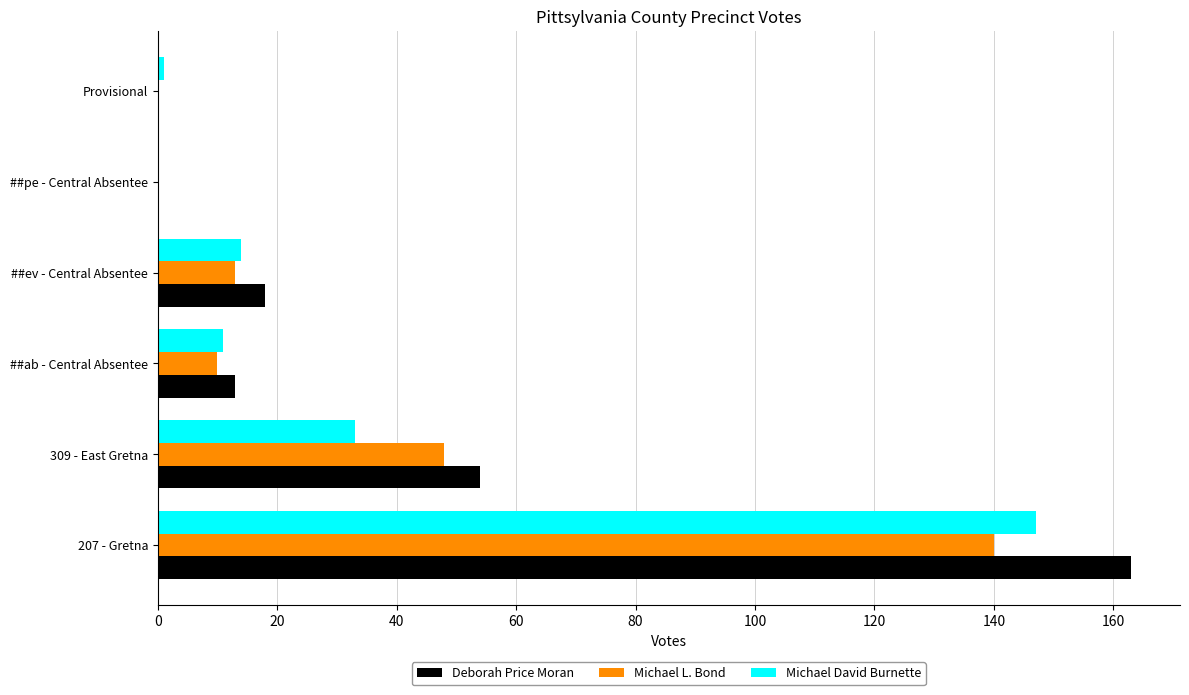

How many distinct data groups are displayed?

3